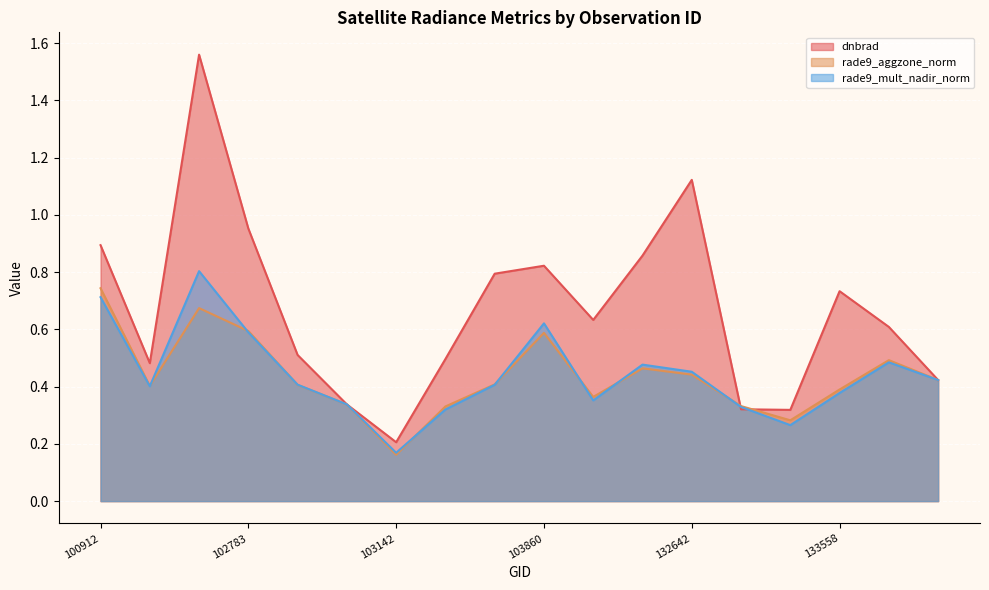

Is it true that rade9_aggzone_norm equals 0.8 at 102783?

False